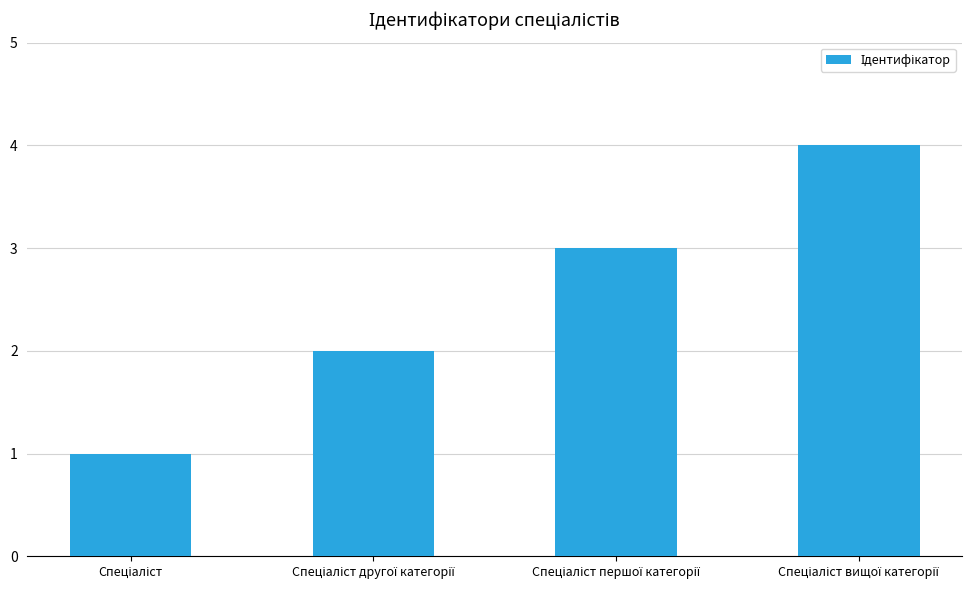

What is the difference between the maximum and minimum values?

3